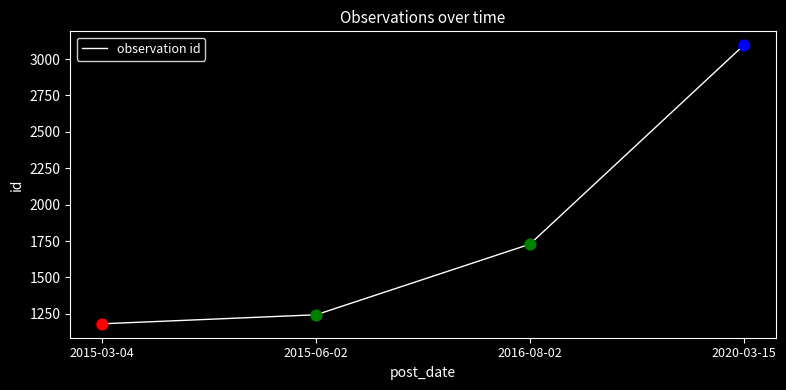

Between 2016-08-02 and 2015-03-04, which is larger?

2016-08-02